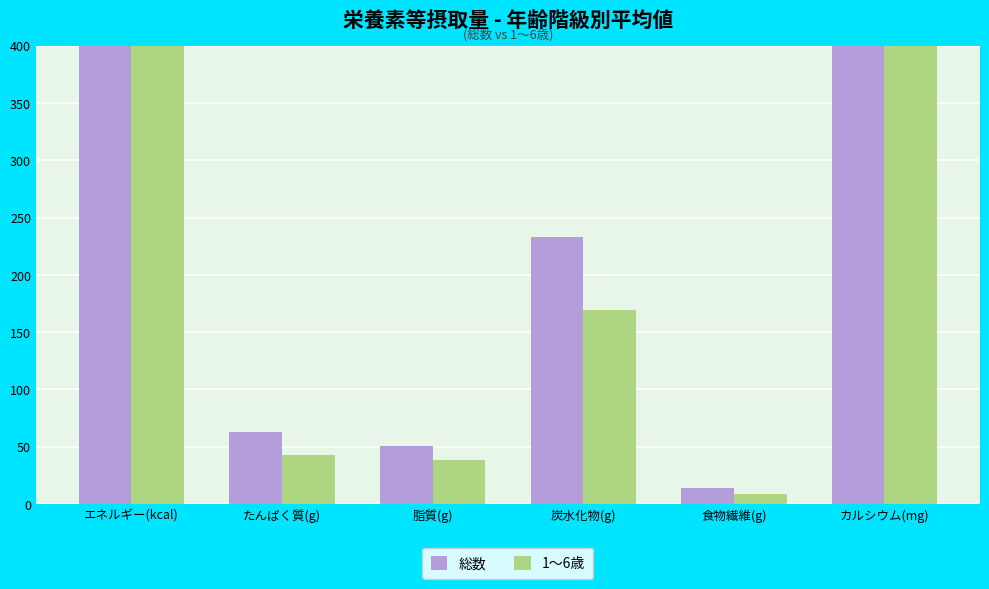

How many bars are there in each group?

2